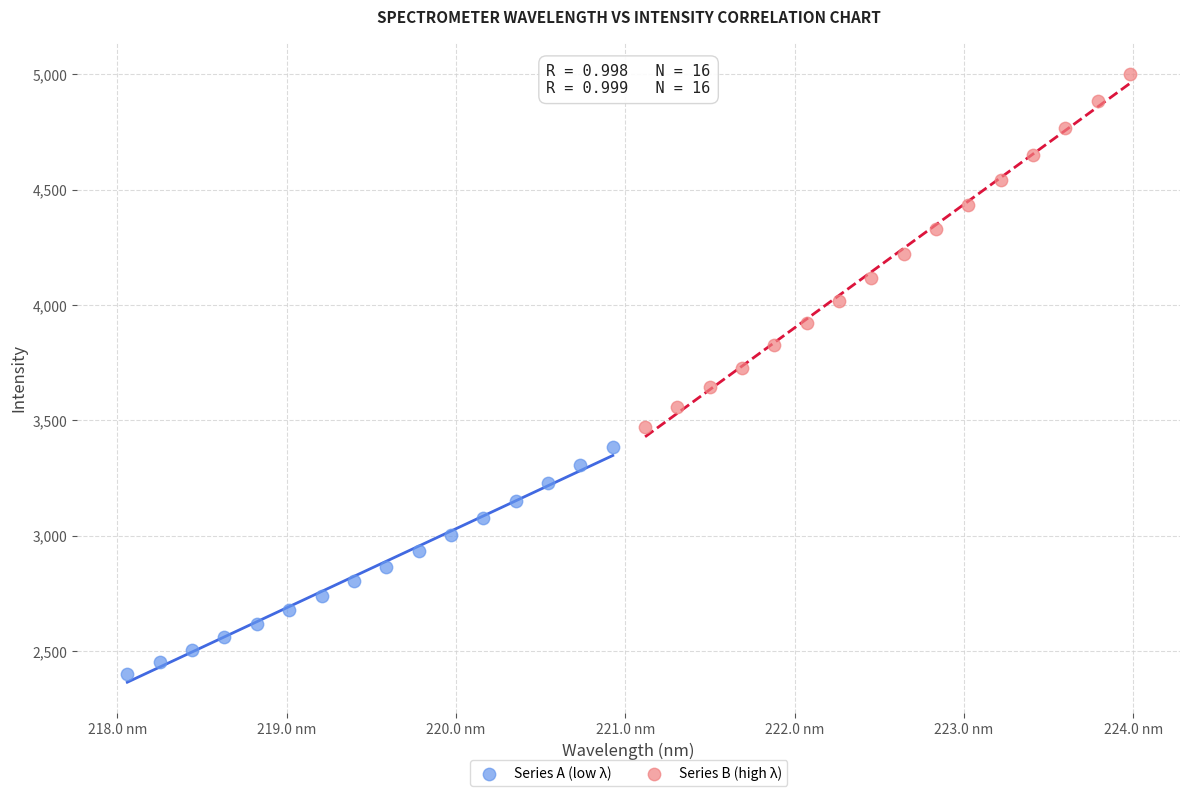

Which series contains the highest Y value?

Series B (high λ)